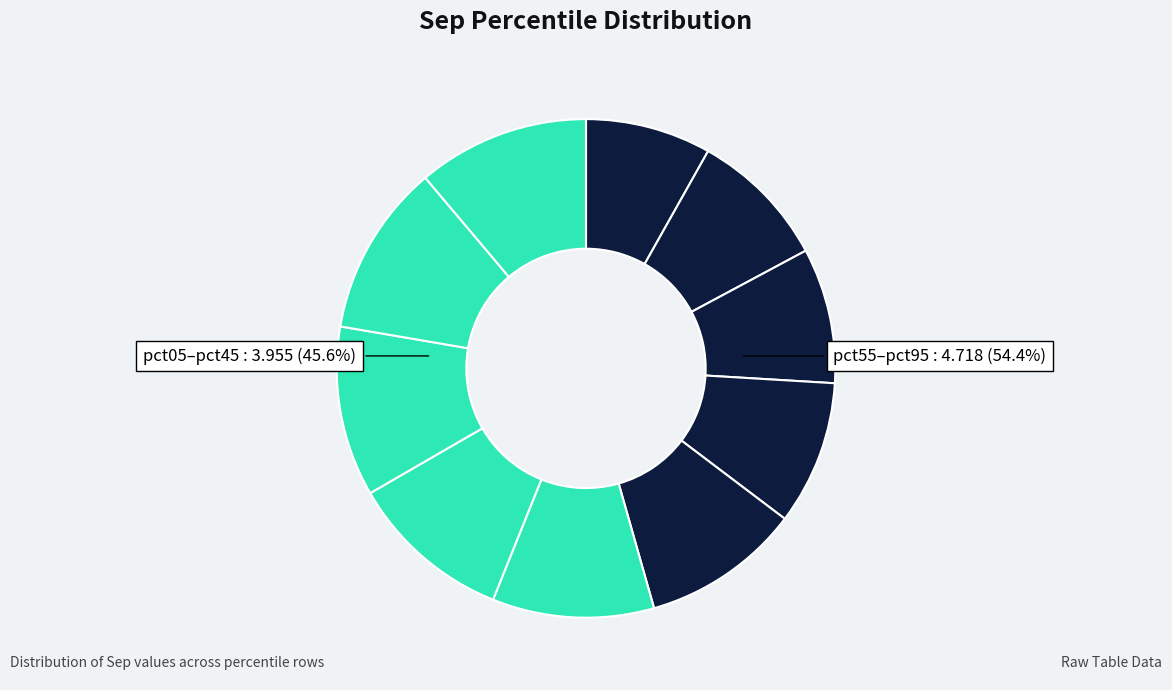

To the nearest percent, what is the combined percentage of pct95 and pct75?

22%